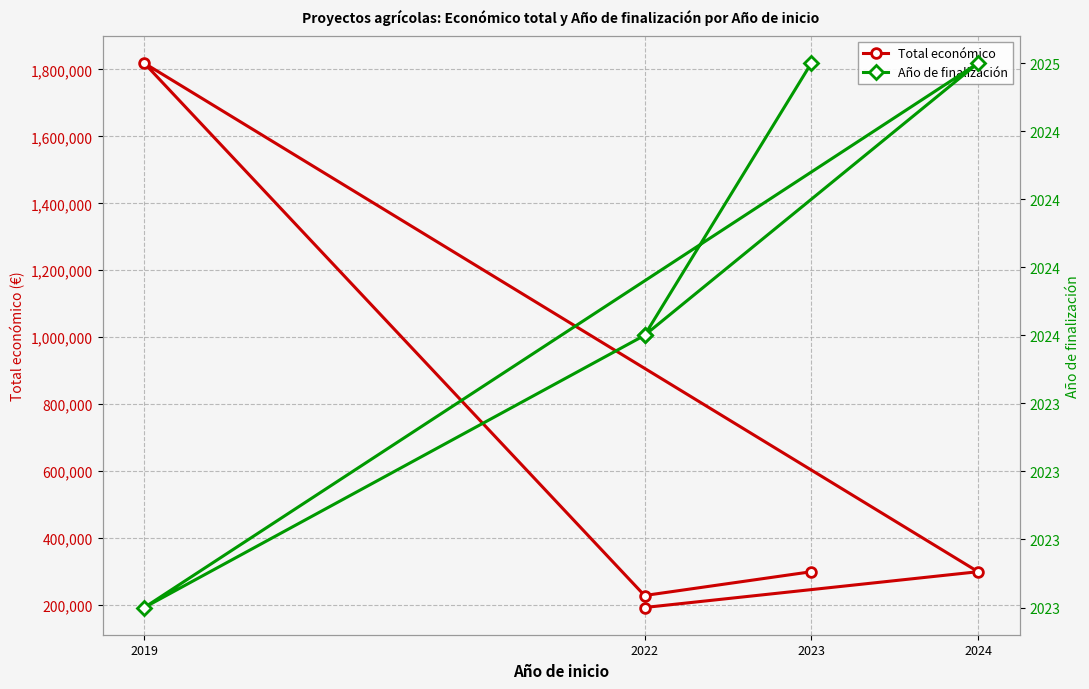

What is the label of the 3rd point from the left?

2019